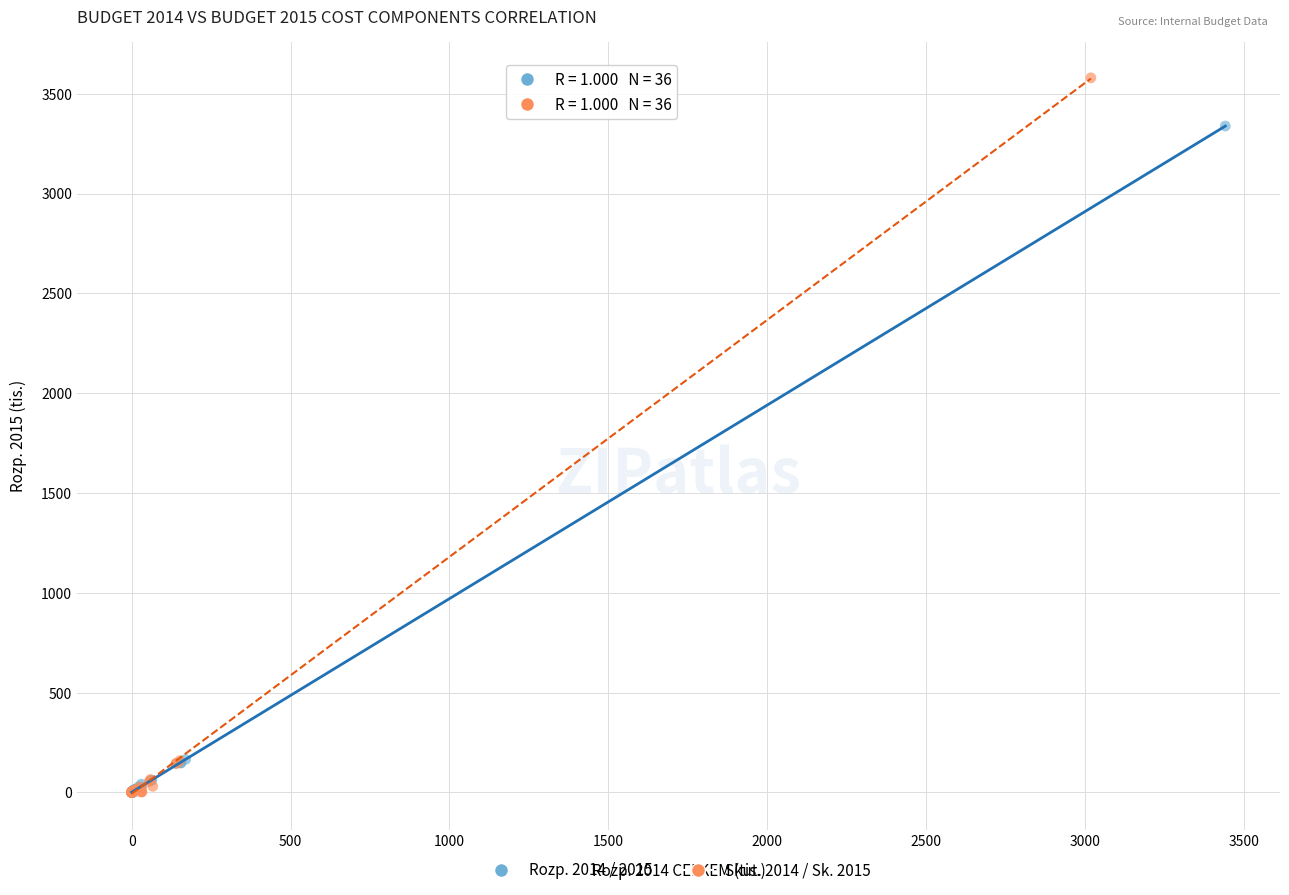

Which series has the widest spread of Y values?

Skut. 2014 / Sk. 2015